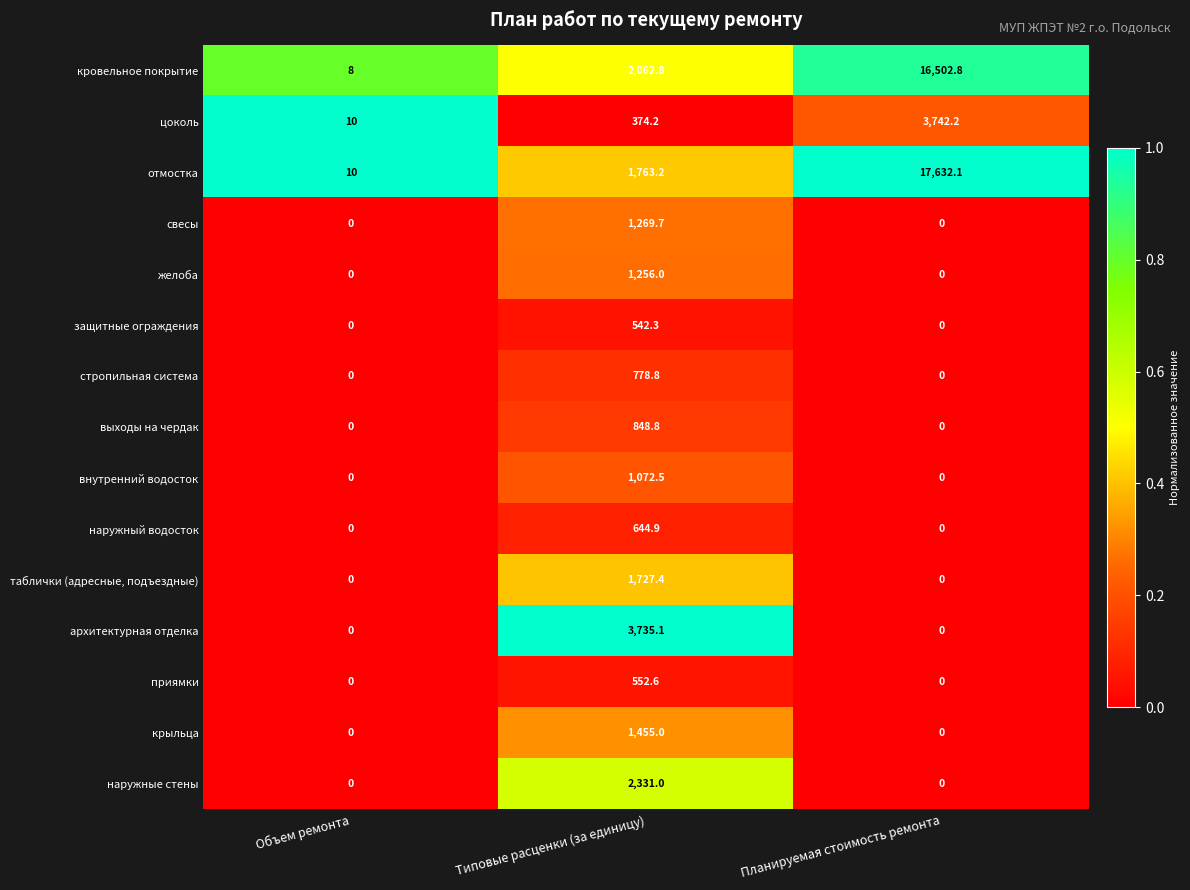

What is the difference between the отмостка values at Планируемая стоимость ремонта and Типовые расценки (за единицу)?

15868.9